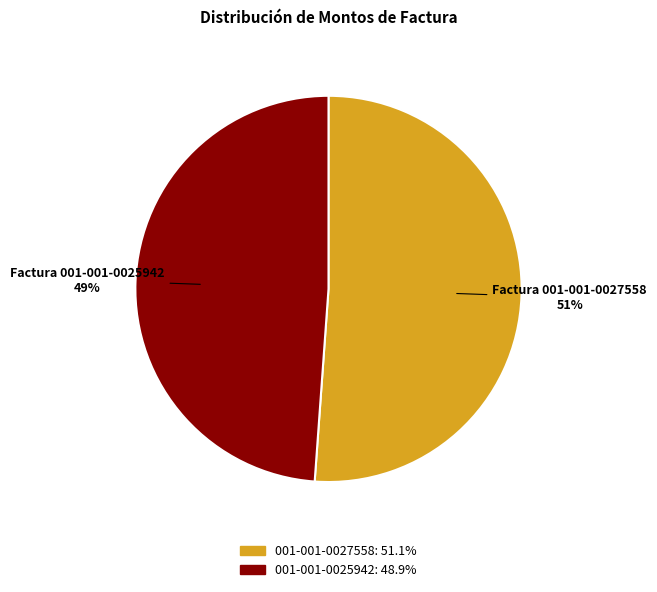

The 001-001-0025942 slice represents 62% of the pie. True or false?

False